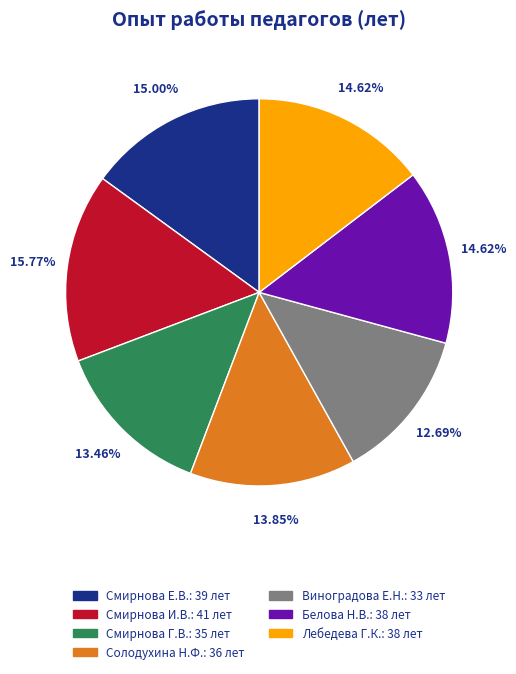

Is there a majority slice in this chart?

No